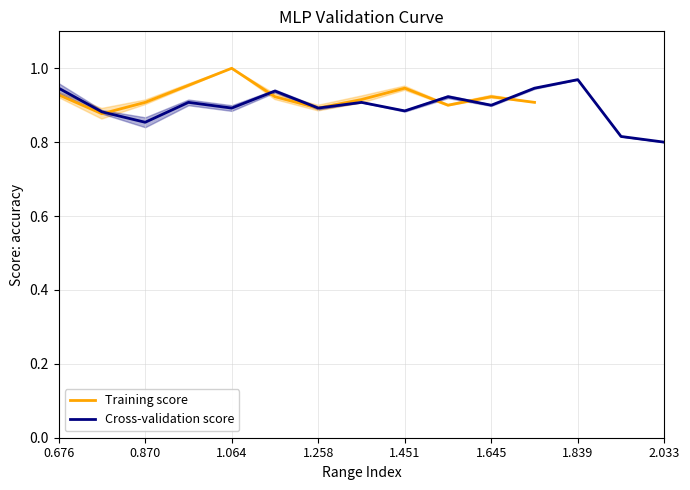

True or false: Cross-validation score has a value of 0.9 at 1.258.

True